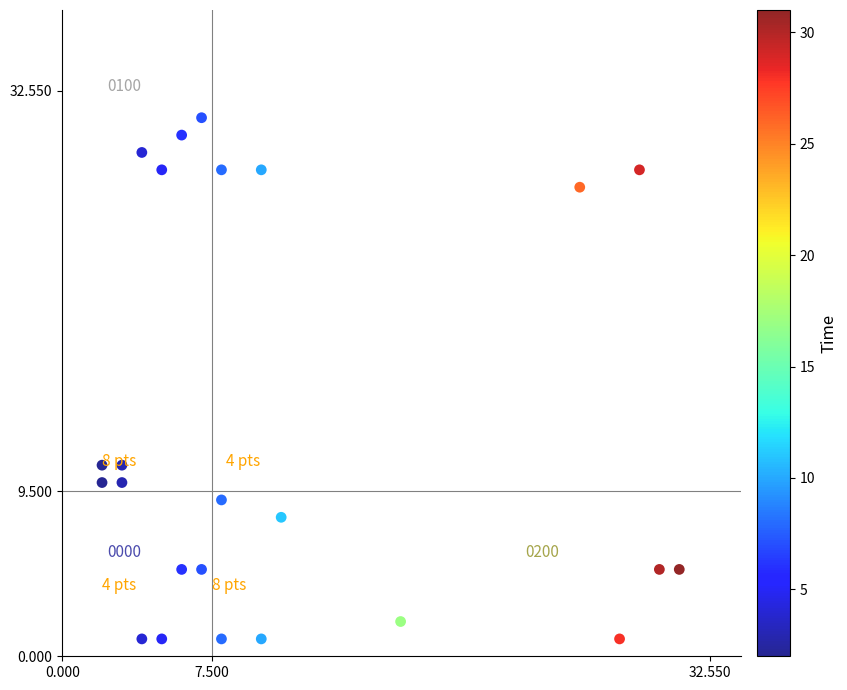

What is the range of Y values (max minus min)?

30